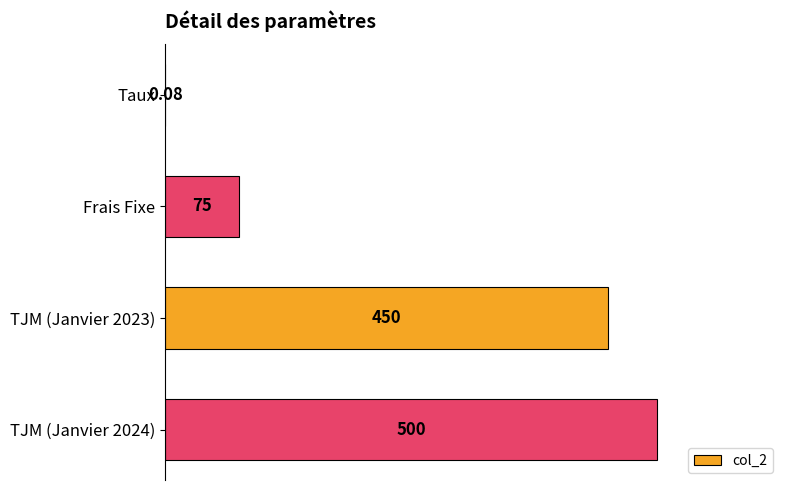

What is the sum of the values at TJM (Janvier 2023) and Frais Fixe?

525.0